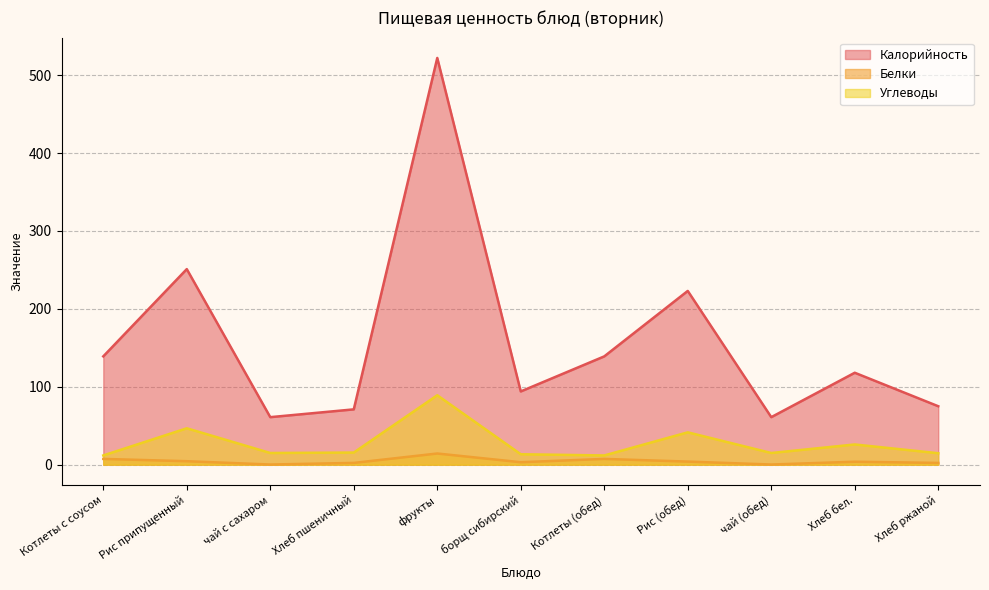

What are all the series names shown in the legend?

Калорийность, Белки, Углеводы